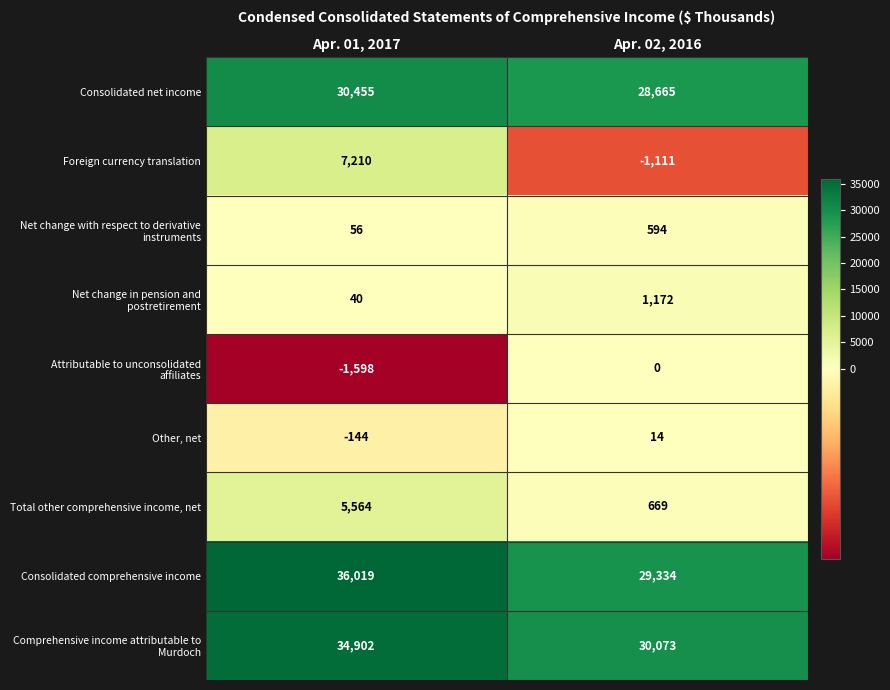

Is it true that Consolidated comprehensive income equals 36019 at Apr. 01, 2017?

True